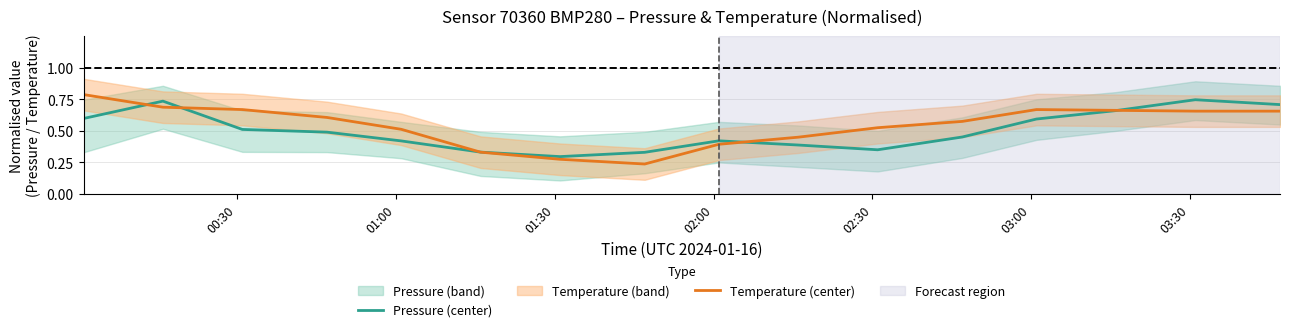

True or false: Pressure (center) has more than 2 points higher than both neighbors.

True